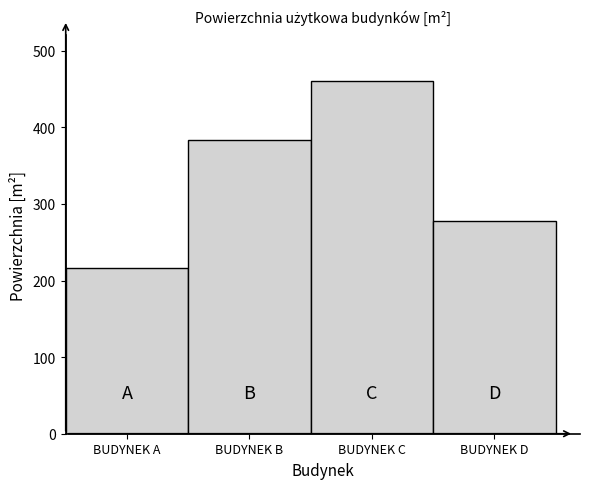

Reading right to left, what are all the values shown in this chart?

277.8	460.2	383.5	215.8